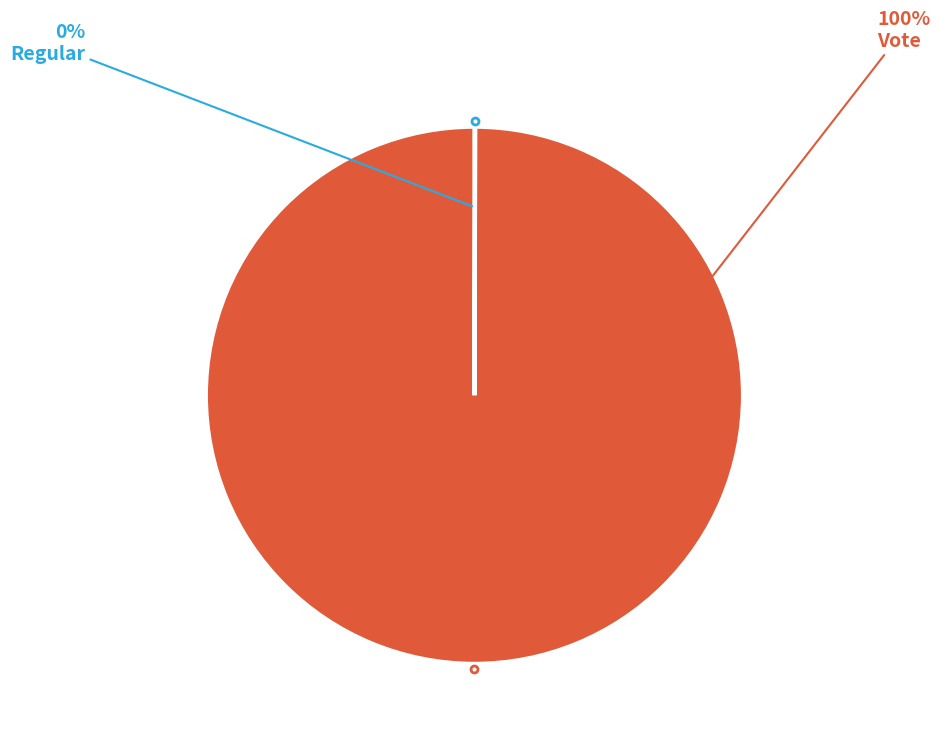

Is there any slice that represents more than half of the pie?

Yes